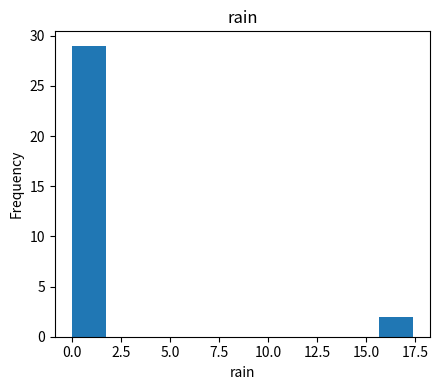

Around what value on the x-axis is the tallest bar? Give the approximate position of its centre, as read against the axis.

1.0